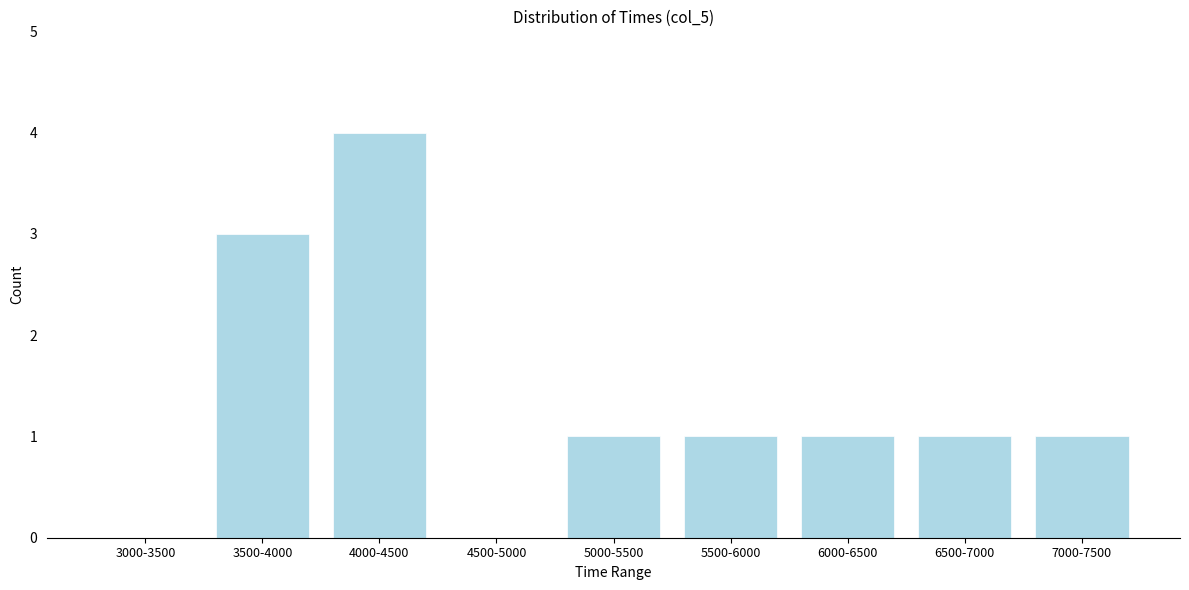

Reading left to right, what are all the values shown in this chart?

3000-3500=0	3500-4000=3	4000-4500=4	4500-5000=0	5000-5500=1	5500-6000=1	6000-6500=1	6500-7000=1	7000-7500=1